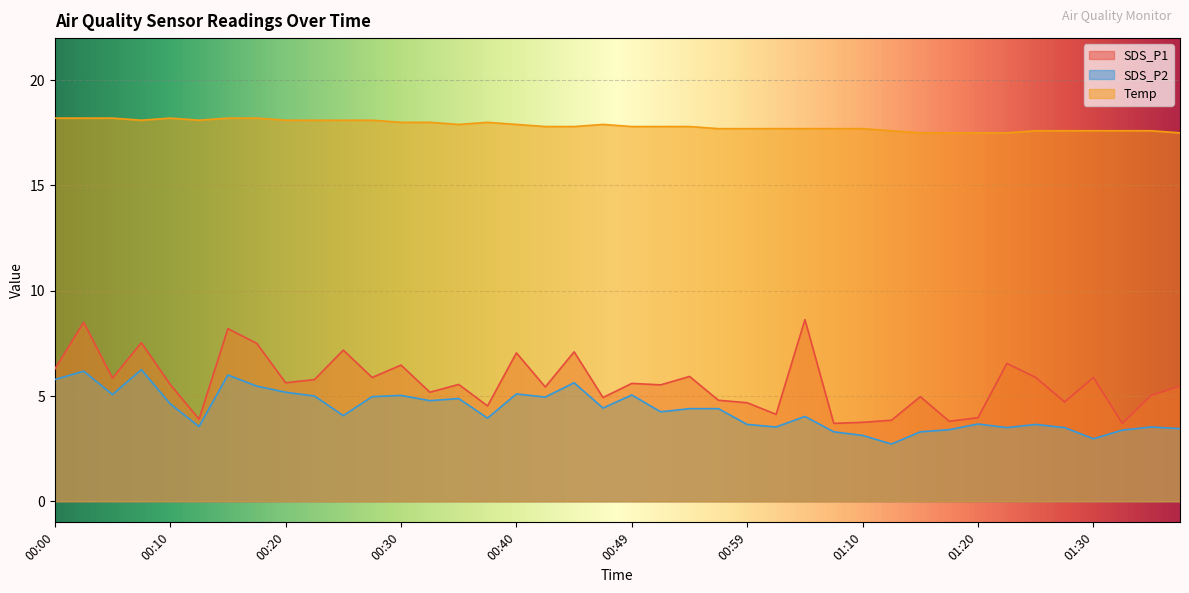

Reading left to right, what are all the values shown in this chart?

SDS_P1: 00:00=6.3	00:03=8.5	00:05=5.8	00:07=7.5	00:10=5.5	00:12=3.9	00:15=8.2	00:17=7.5	00:20=5.6	00:22=5.8	00:25=7.2	00:27=5.9	00:30=6.5	00:32=5.2	00:35=5.5	00:37=4.5	00:40=7.0	00:42=5.4	00:44=7.1	00:47=4.9	00:49=5.6	00:52=5.5	00:54=5.9	00:57=4.8	00:59=4.7	01:02=4.1	01:05=8.6	01:07=3.7	01:10=3.8	01:12=3.9	01:15=5.0	01:17=3.8	01:20=4.0	01:22=6.5	01:25=5.9	01:27=4.7	01:30=5.9	01:32=3.7	01:34=5.0	01:37=5.5
SDS_P2: 00:00=5.8	00:03=6.2	00:05=5.1	00:07=6.2	00:10=4.6	00:12=3.5	00:15=6.0	00:17=5.5	00:20=5.2	00:22=5.0	00:25=4.1	00:27=5.0	00:30=5.0	00:32=4.8	00:35=4.9	00:37=4.0	00:40=5.1	00:42=5.0	00:44=5.6	00:47=4.4	00:49=5.0	00:52=4.2	00:54=4.4	00:57=4.4	00:59=3.6	01:02=3.5	01:05=4.0	01:07=3.3	01:10=3.1	01:12=2.7	01:15=3.3	01:17=3.4	01:20=3.7	01:22=3.5	01:25=3.6	01:27=3.5	01:30=3.0	01:32=3.4	01:34=3.5	01:37=3.5
Temp: 00:00=18.2	00:03=18.2	00:05=18.2	00:07=18.1	00:10=18.2	00:12=18.1	00:15=18.2	00:17=18.2	00:20=18.1	00:22=18.1	00:25=18.1	00:27=18.1	00:30=18.0	00:32=18.0	00:35=17.9	00:37=18.0	00:40=17.9	00:42=17.8	00:44=17.8	00:47=17.9	00:49=17.8	00:52=17.8	00:54=17.8	00:57=17.7	00:59=17.7	01:02=17.7	01:05=17.7	01:07=17.7	01:10=17.7	01:12=17.6	01:15=17.5	01:17=17.5	01:20=17.5	01:22=17.5	01:25=17.6	01:27=17.6	01:30=17.6	01:32=17.6	01:34=17.6	01:37=17.5